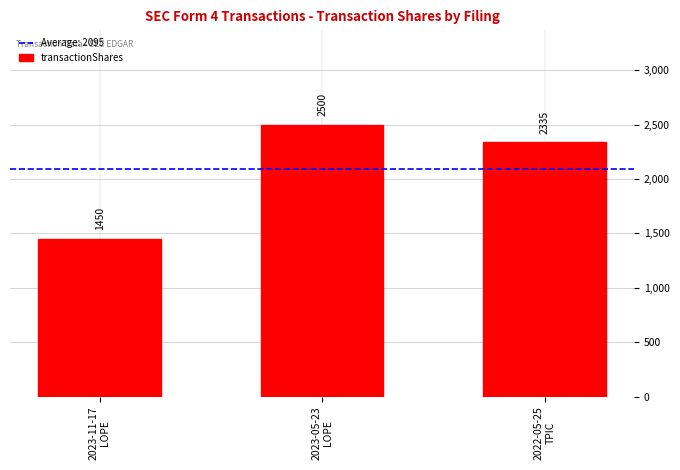

What is the difference between the values at 2023-05-23
LOPE and 2022-05-25
TPIC?

165